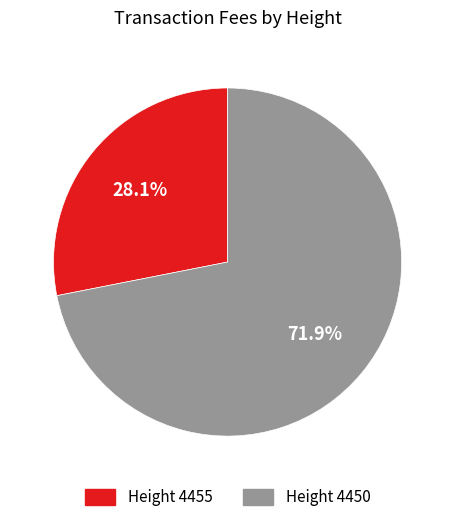

What percentage do Height 4455 and Height 4450 together represent?

100.0%